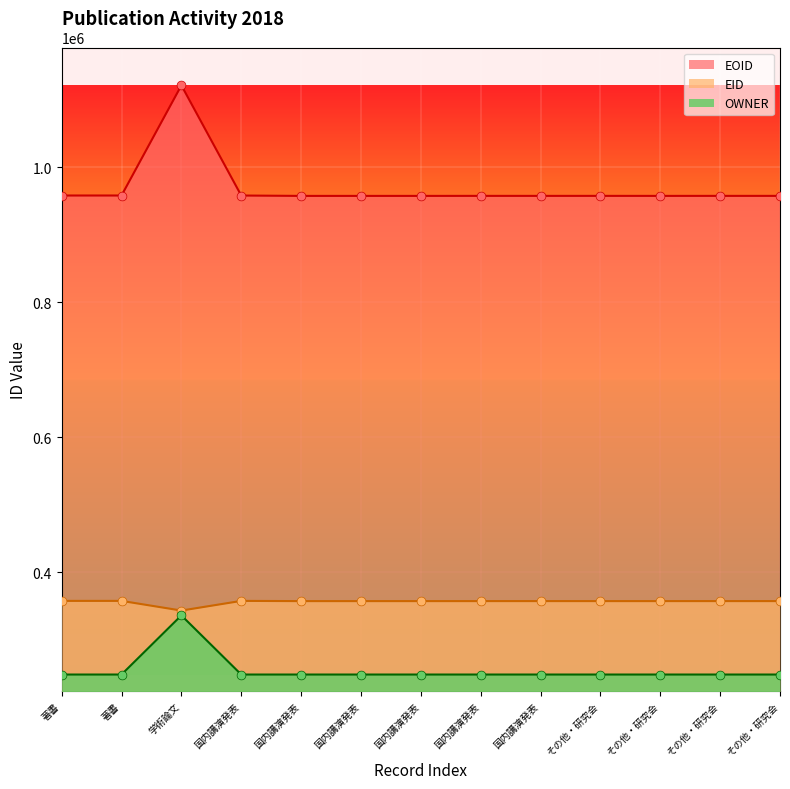

Which series has the largest total across all categories?

EOID